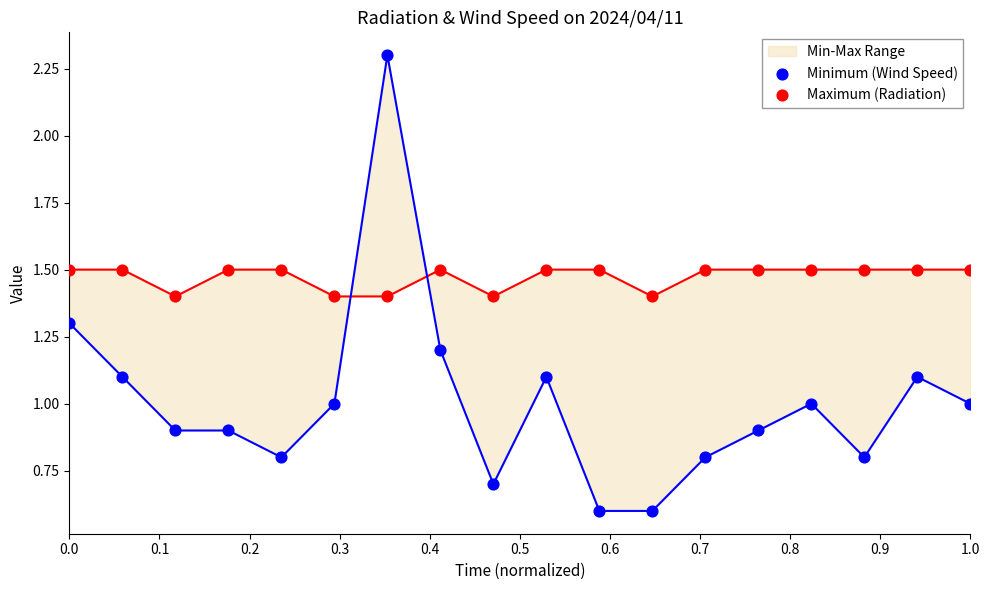

Which series has the largest total across all categories?

Maximum (Radiation)